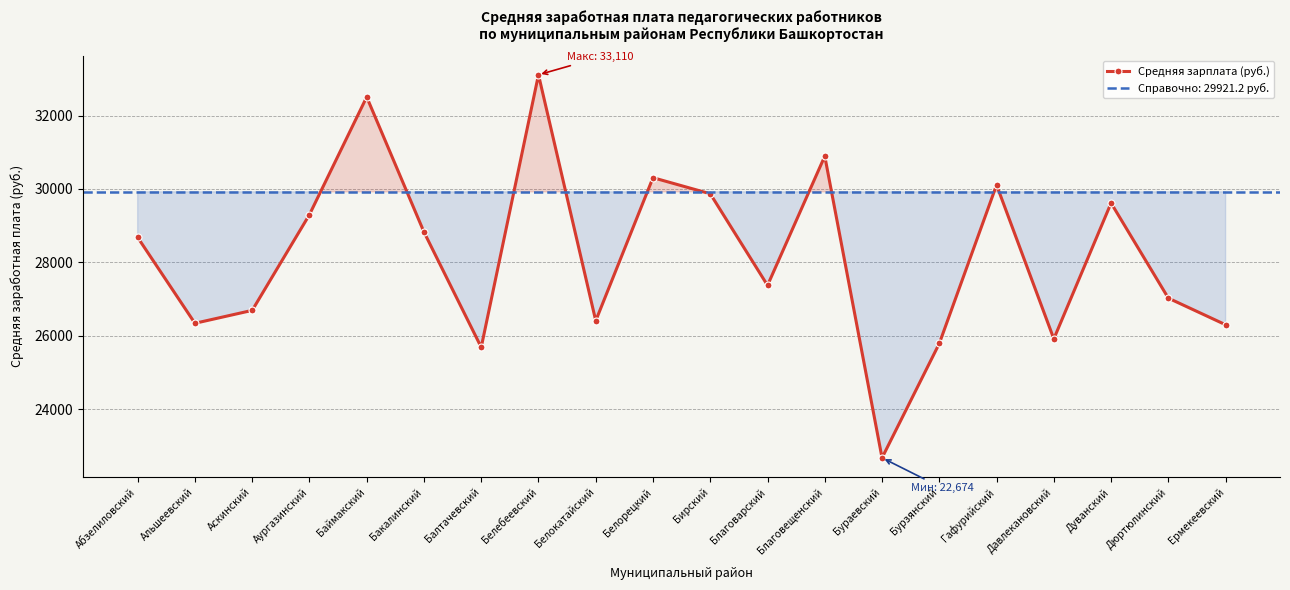

At which label does the data first exceed 28679?

Абзелиловский